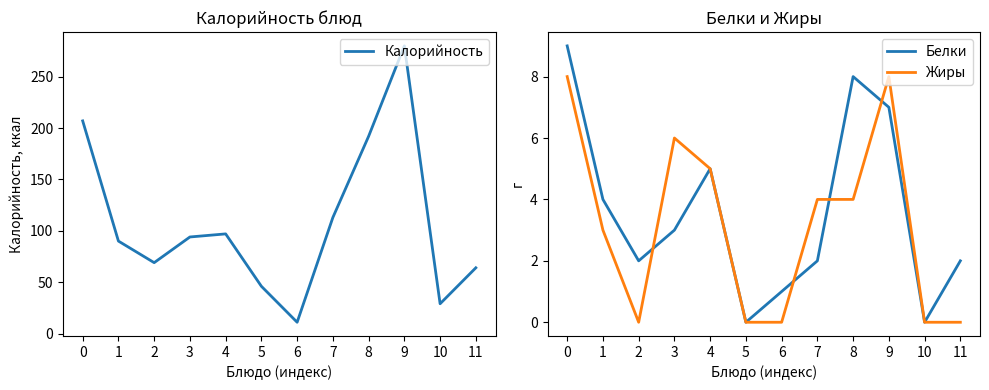

What is the approximate value of Калорийность at 7?

113